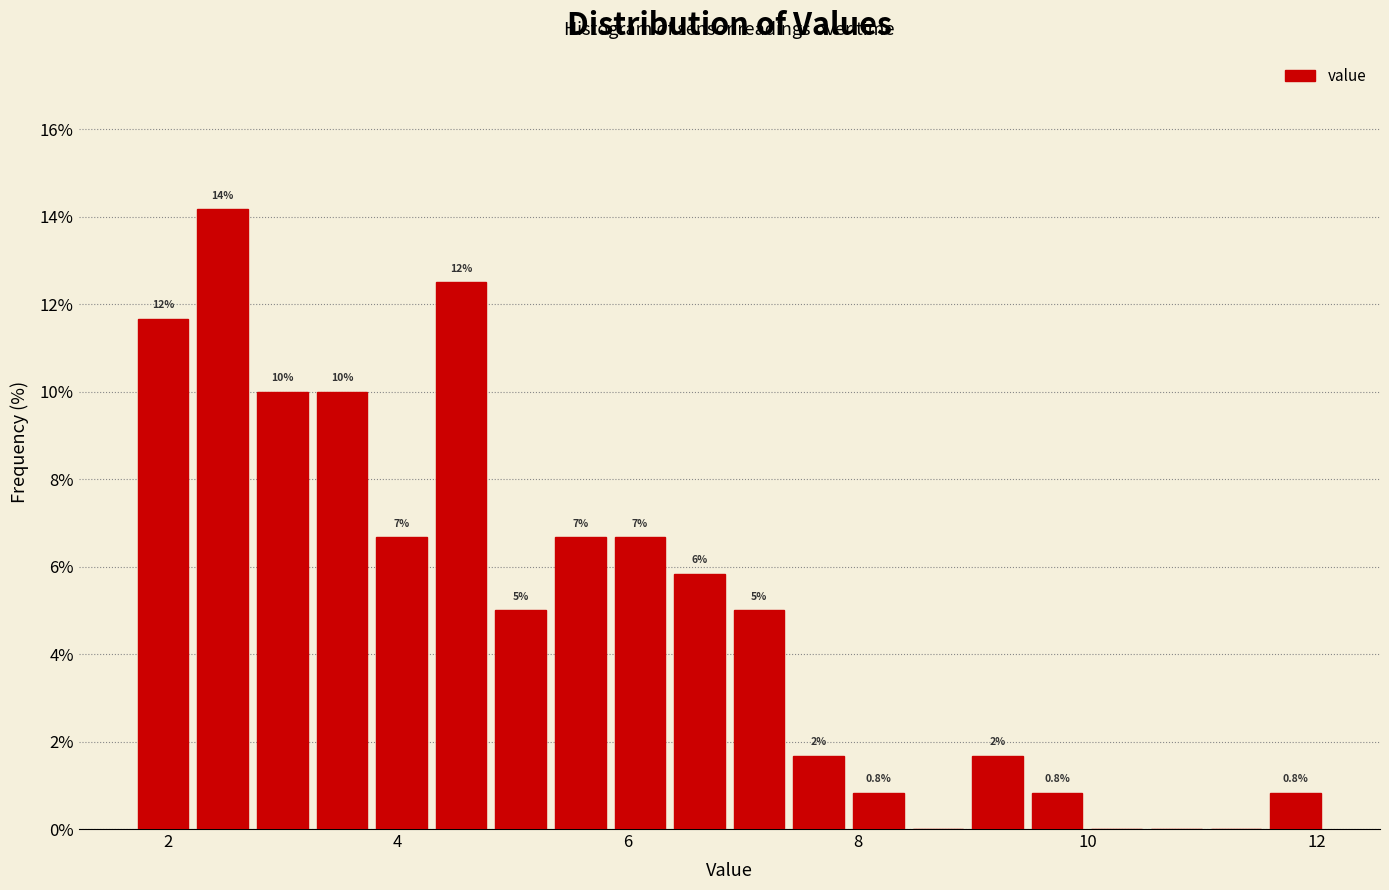

Around what value on the x-axis is the tallest bar? Give the approximate position of its centre, as read against the axis.

2.4